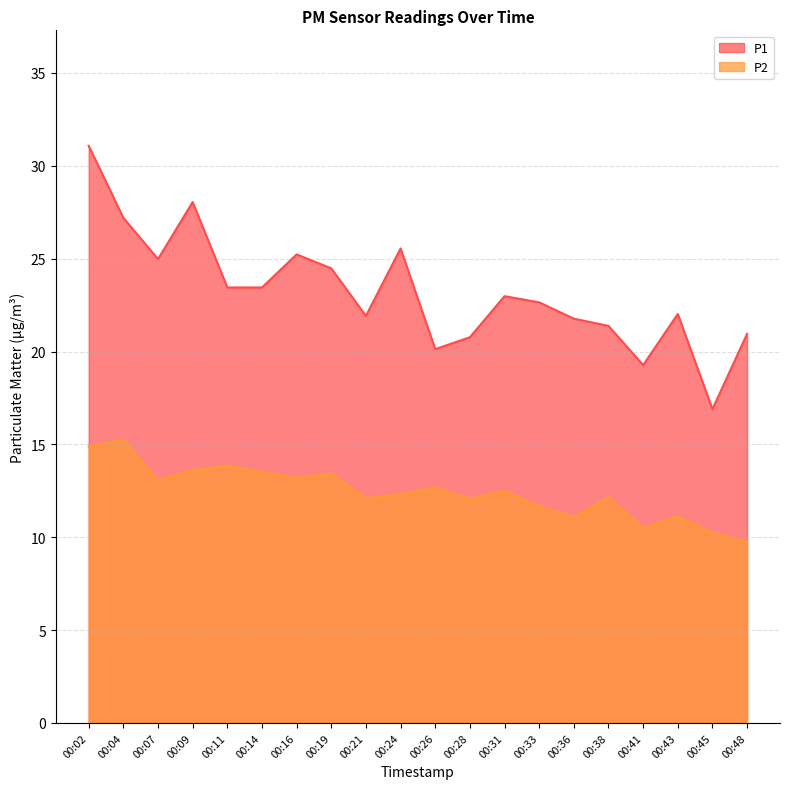

The value of P2 at 00:21 is 18.3. True or false?

False